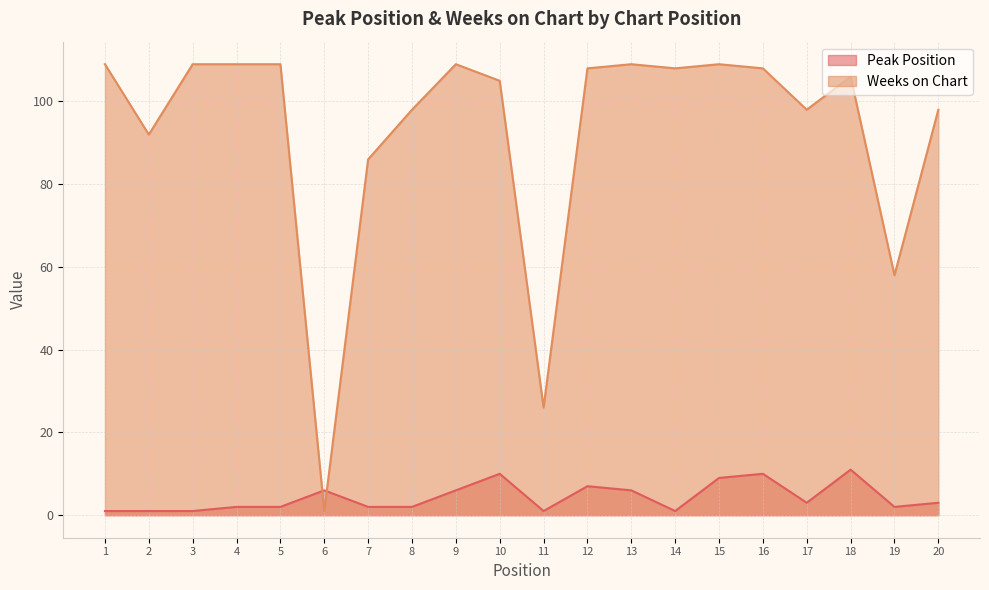

List the labels in order of Peak Position value, smallest first.

1, 2, 3, 11, 14, 4, 5, 7, 8, 19, 17, 20, 6, 9, 13, 12, 15, 10, 16, 18